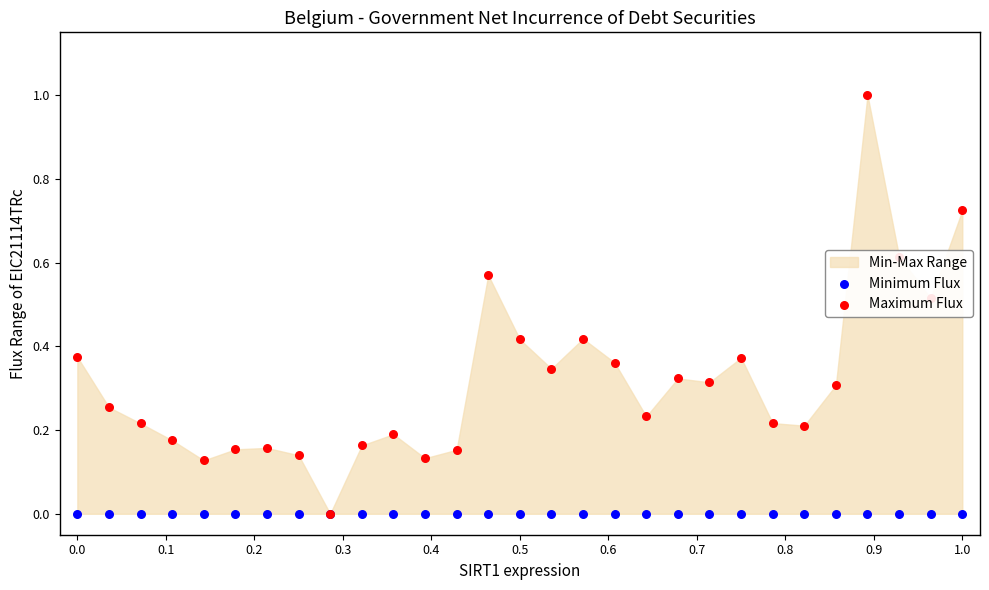

At how many categories does at least one series exceed 0?

28